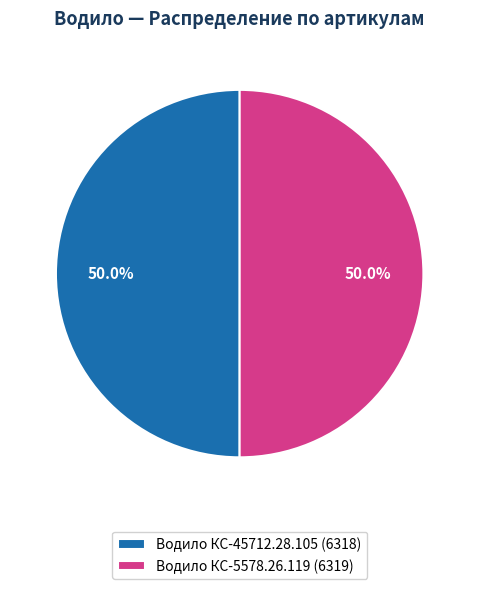

Is it true that Водило КС-5578.26.119 is 62% of the pie?

False